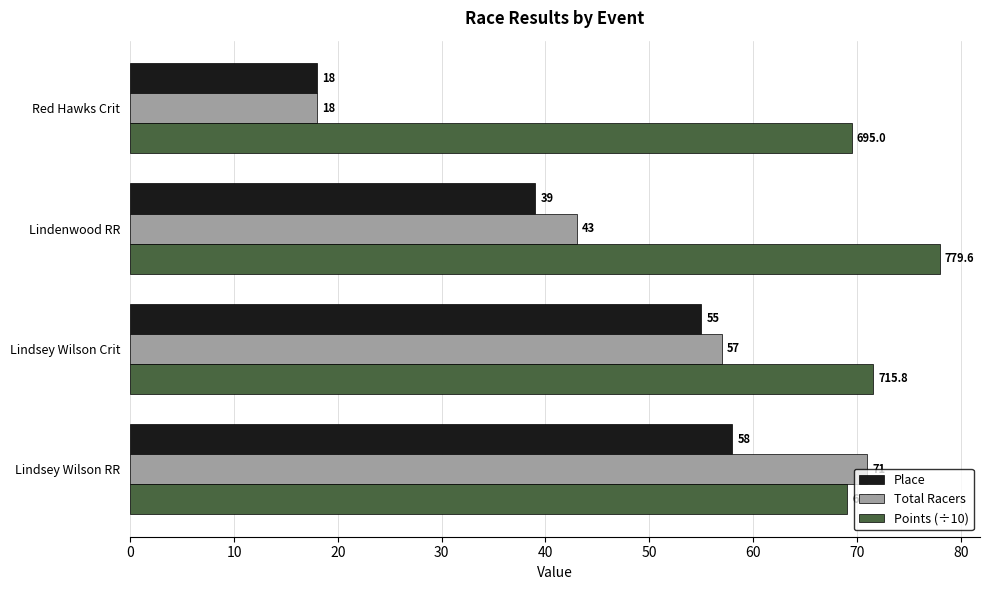

List the series in order of their peak value, lowest first.

Place, Total Racers, Points (÷10)